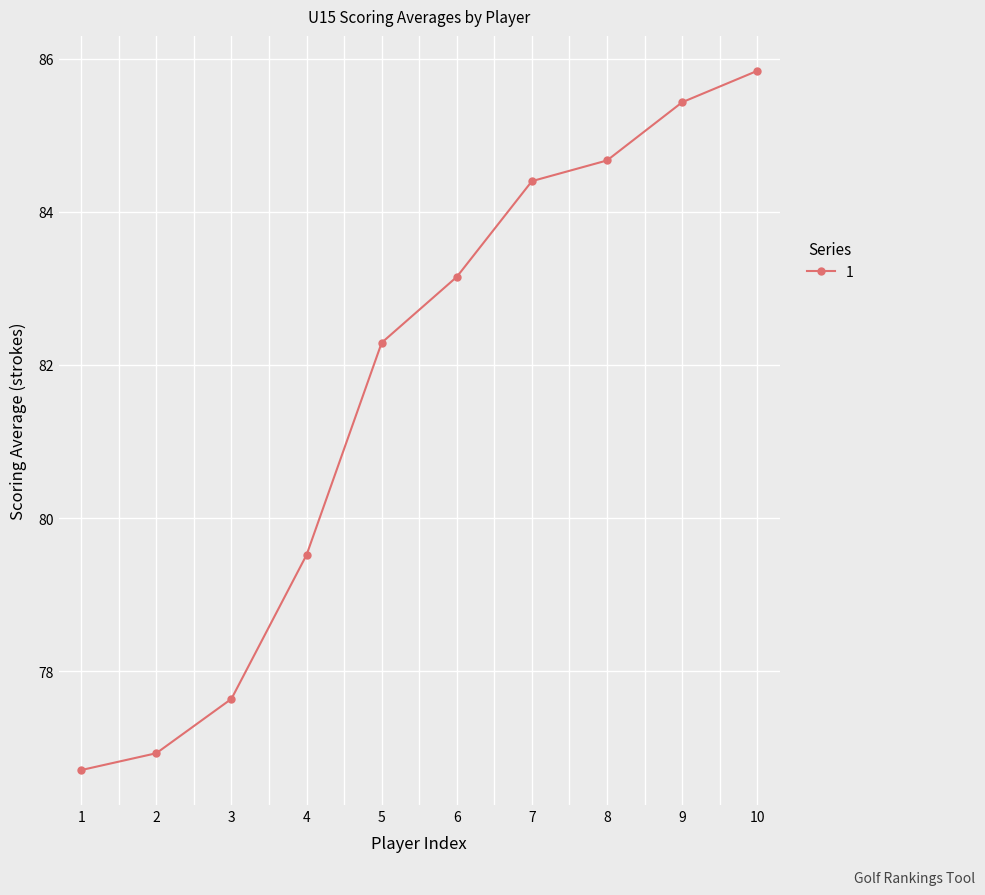

How many data points does each series have?

10